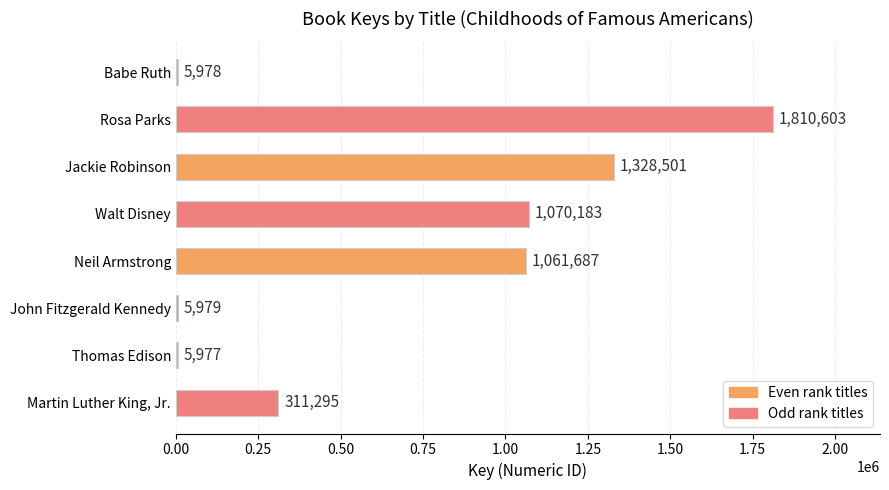

Reading bottom to top, transcribe all the data shown in this chart.

Martin Luther King, Jr.=311295	Thomas Edison=5977	John Fitzgerald Kennedy=5979	Neil Armstrong=1061687	Walt Disney=1070183	Jackie Robinson=1328501	Rosa Parks=1810603	Babe Ruth=5978